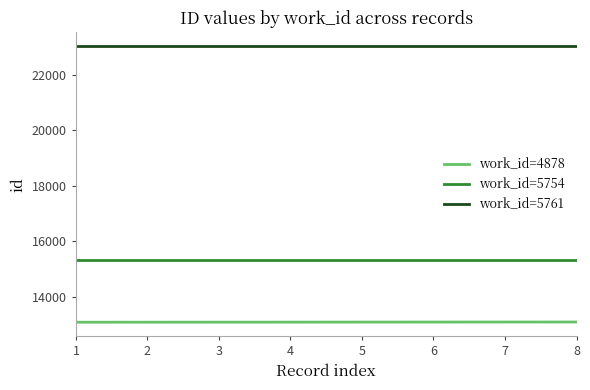

What is the average value of the work_id=5754 series?

15334